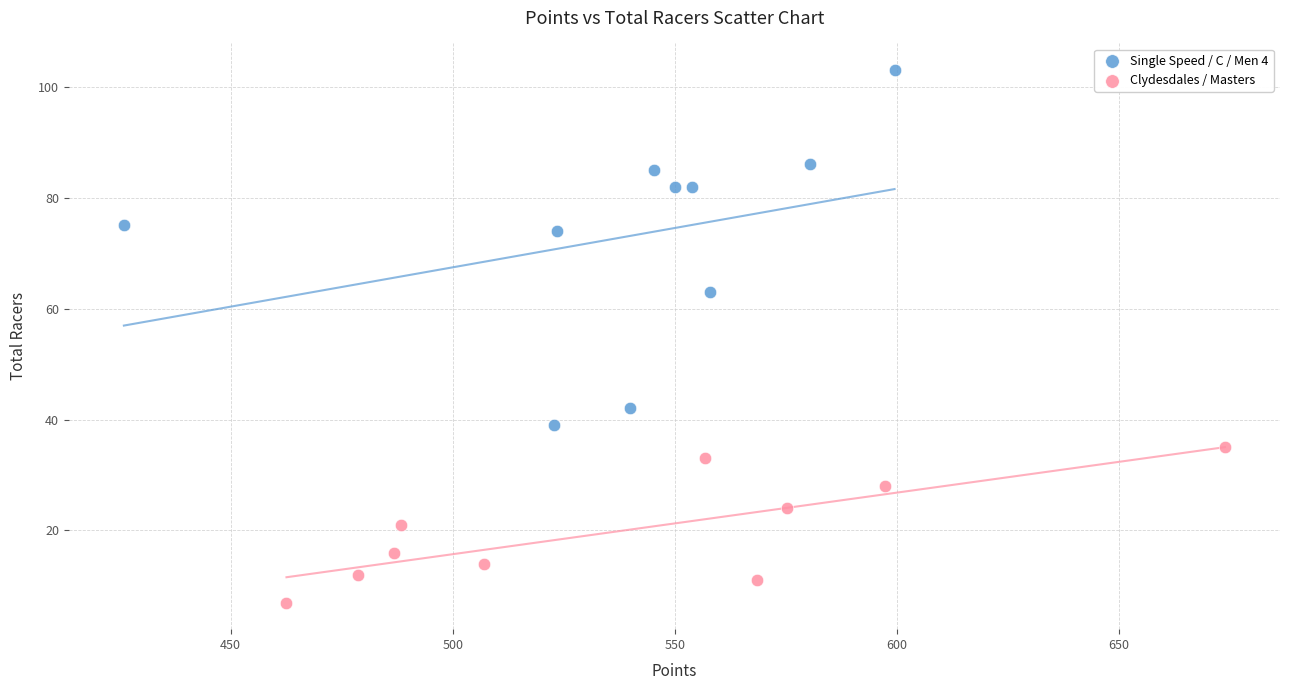

Which series has the largest Y range (max minus min)?

Single Speed / C / Men 4